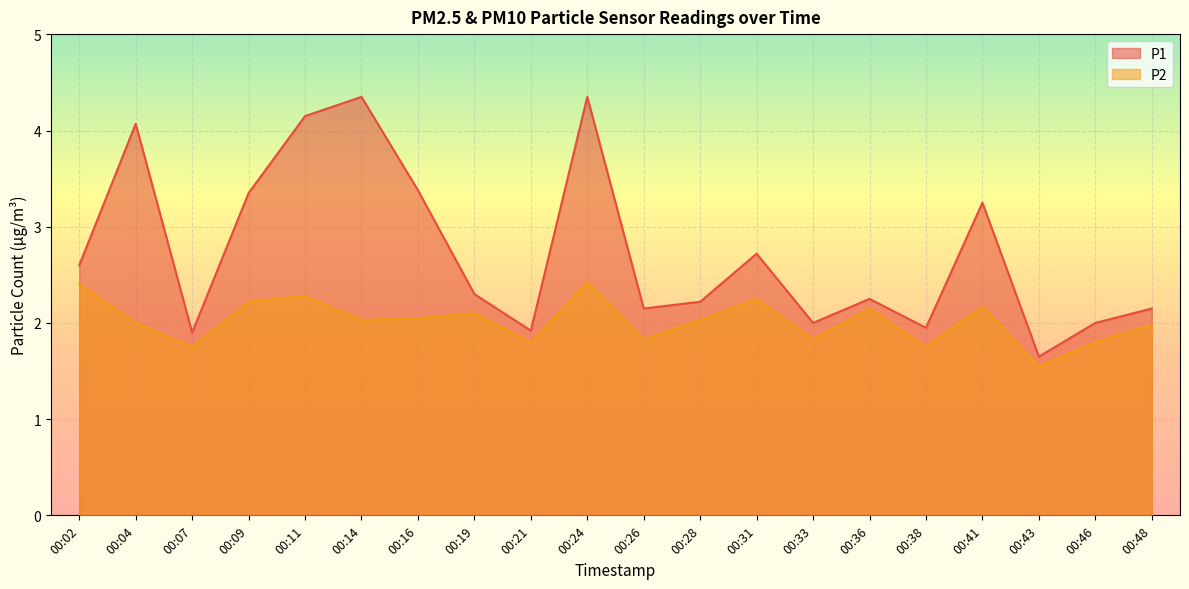

True or false: P2 has a value of 0.9 at 00:43.

False